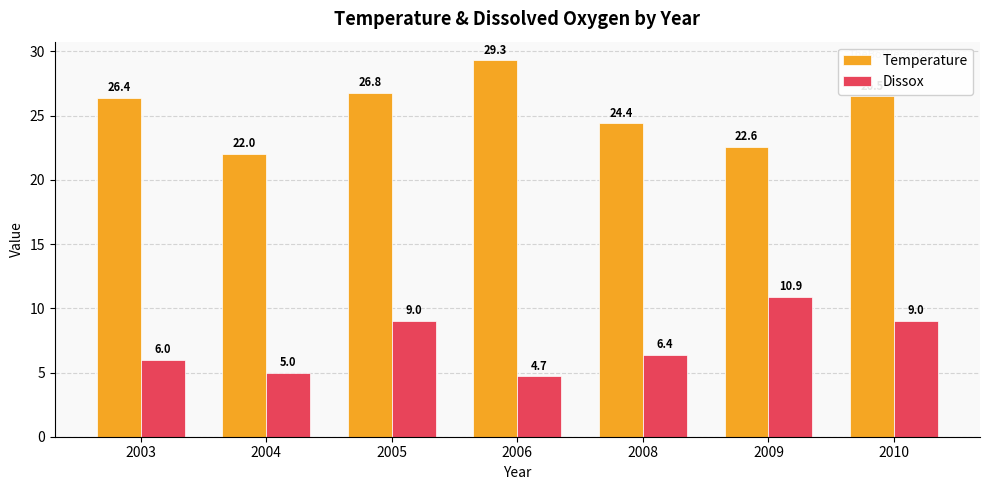

What is the difference between the highest and lowest values at 2005?

17.8